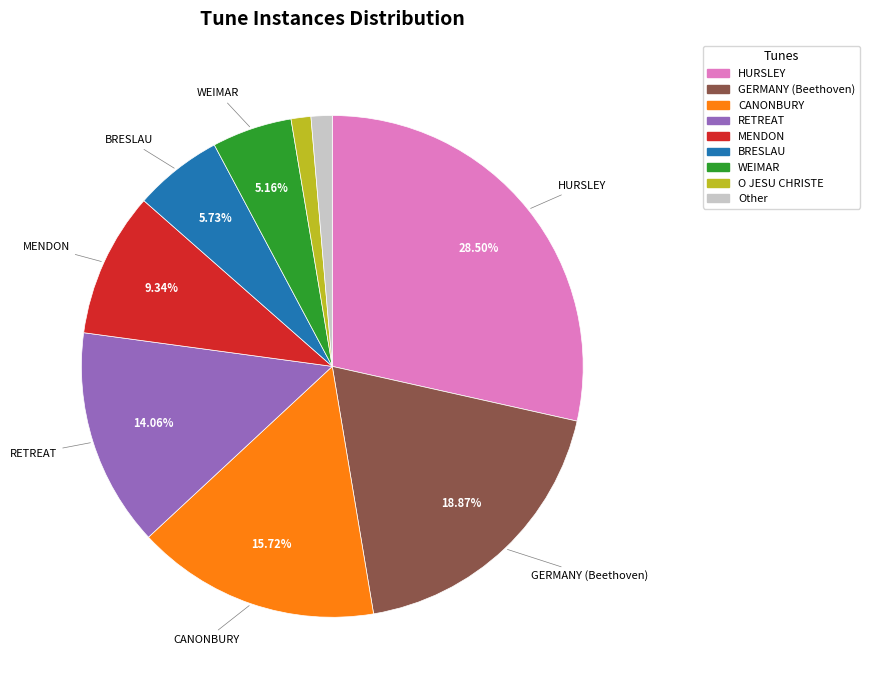

How many segments does this pie chart have?

9